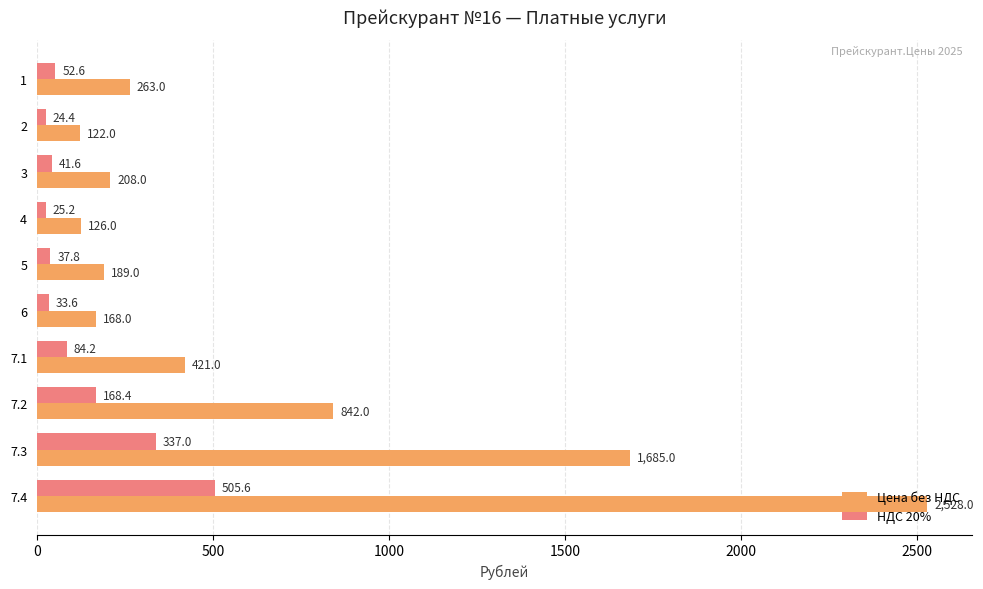

At which category is the sum across all series the highest?

7.4